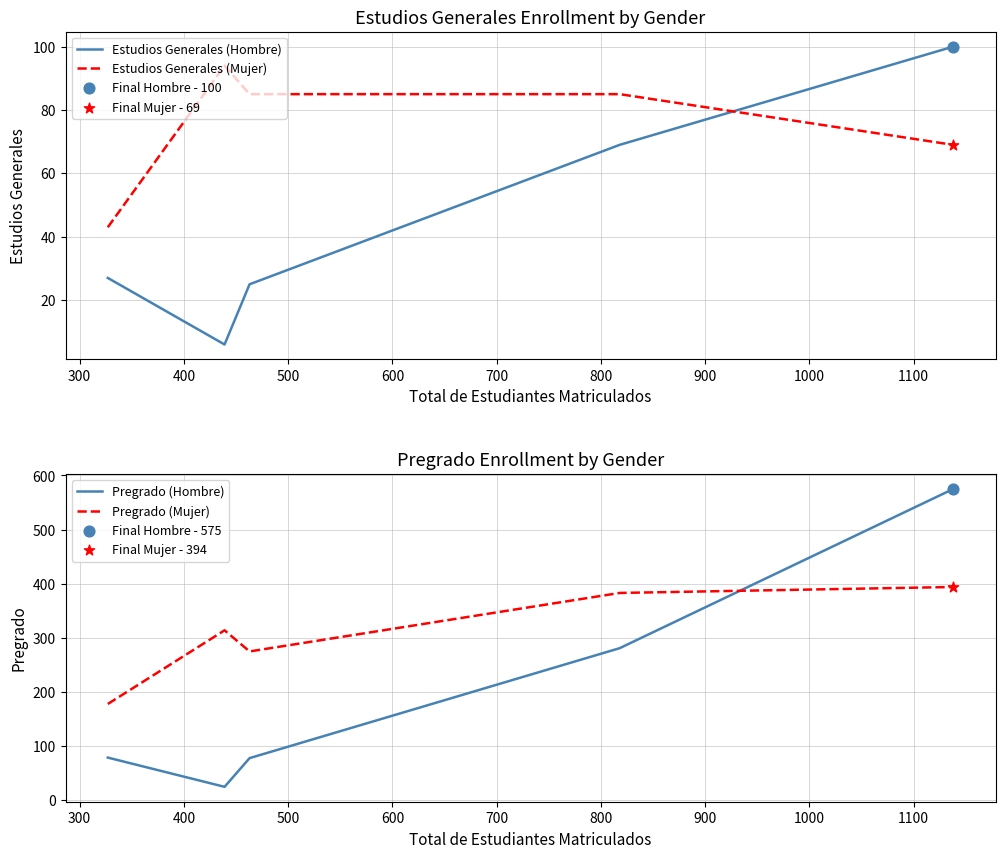

How many intersections are there between Estudios Generales (Mujer) and Estudios Generales (Hombre)?

1